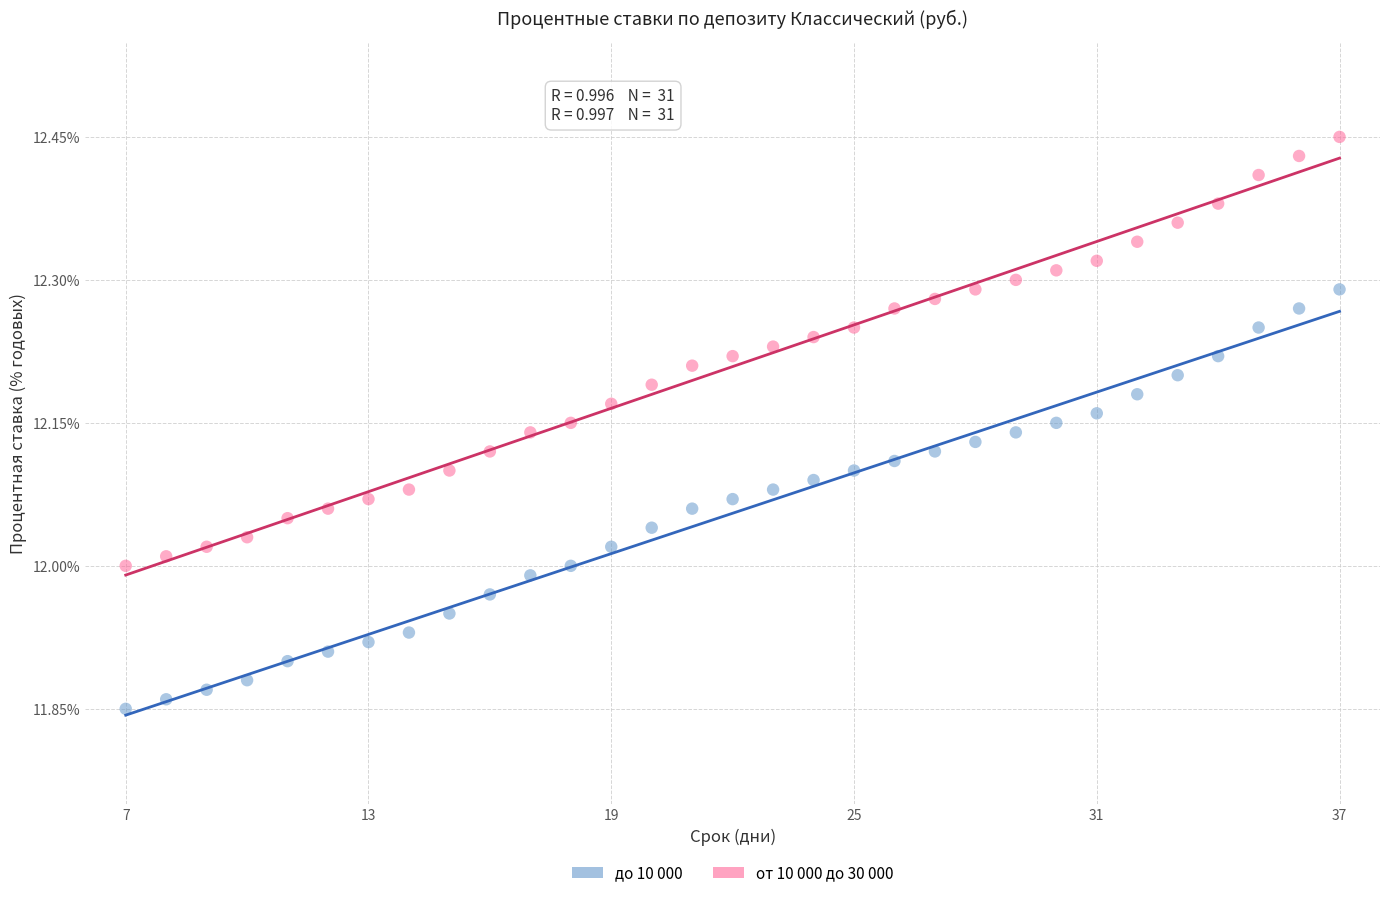

Across all data points, what is the range of Y values (max minus min)?

0.6